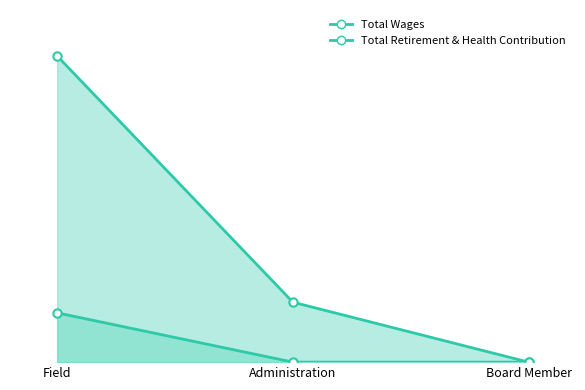

At which category is the sum across all series the highest?

Field